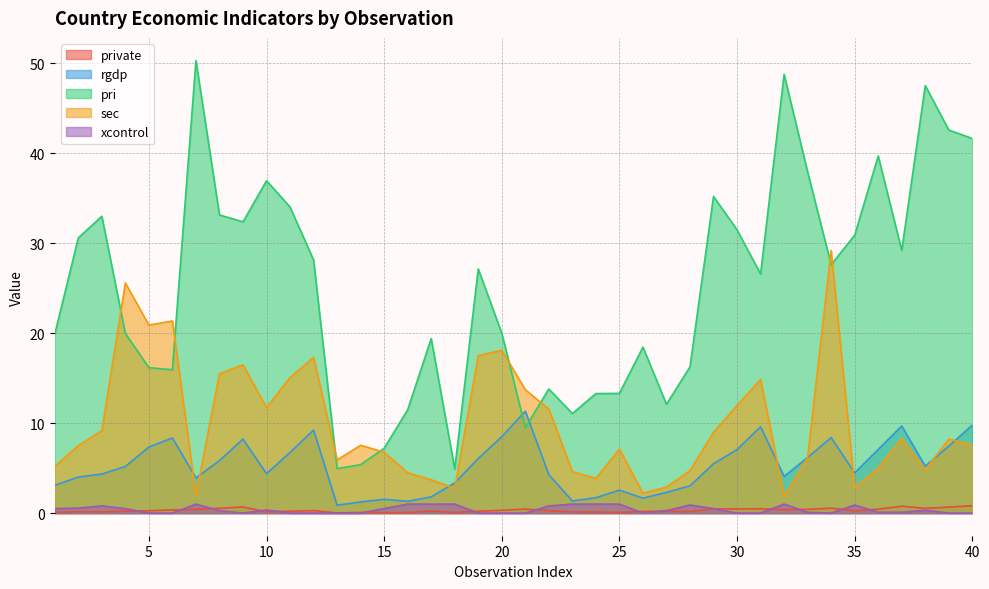

What is the value of the private point at the 31st from the left?

0.5